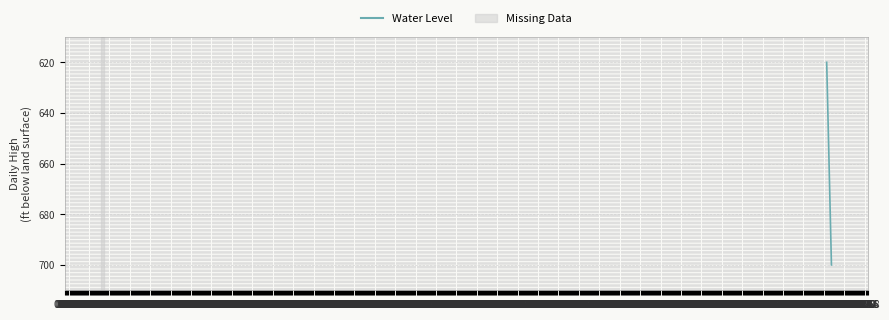

What is the difference between the maximum and minimum values?

80.0